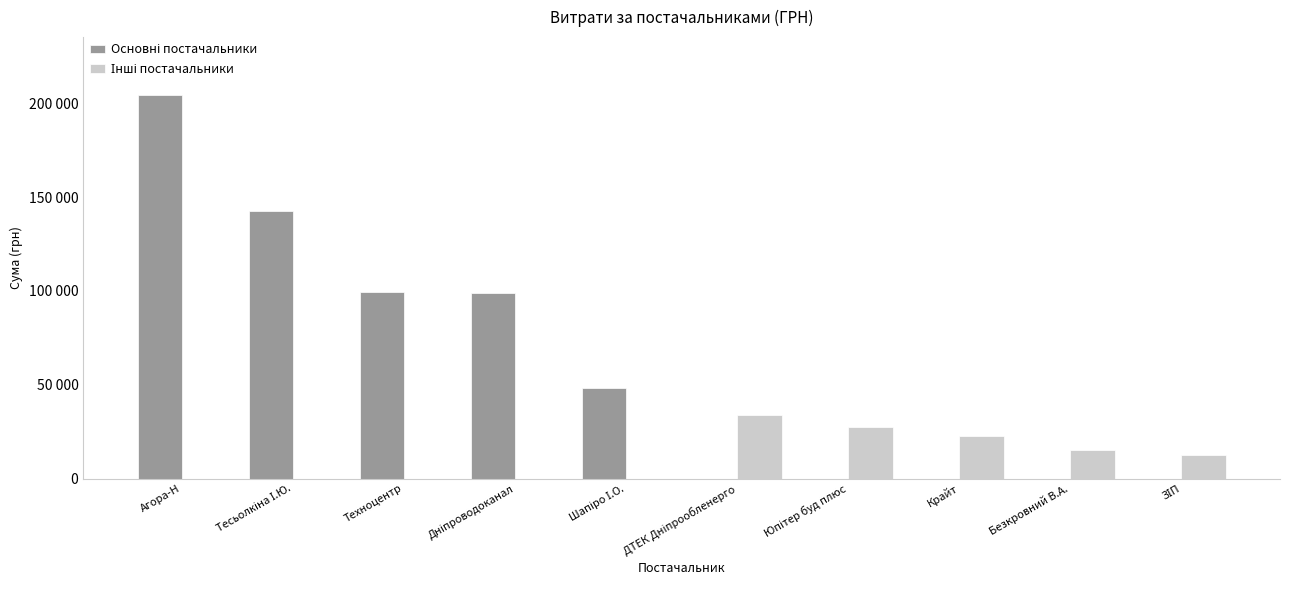

Rank the series by their maximum value, from lowest to highest.

Інші постачальники, Основні постачальники